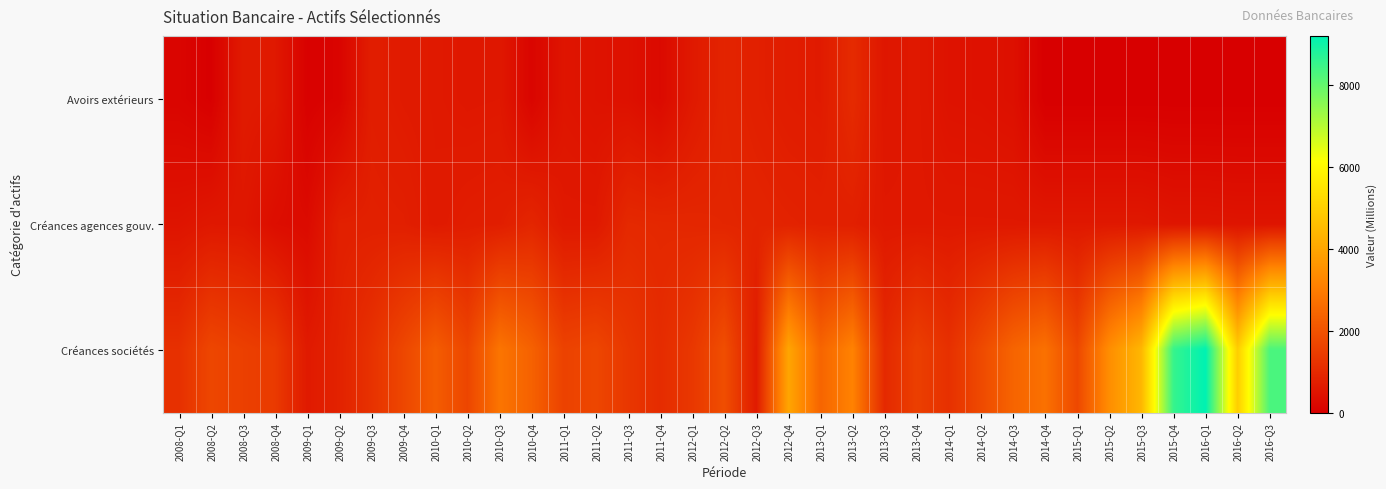

List the series in order of their peak value, lowest first.

Créances agences gouv., Avoirs extérieurs, Créances sociétés